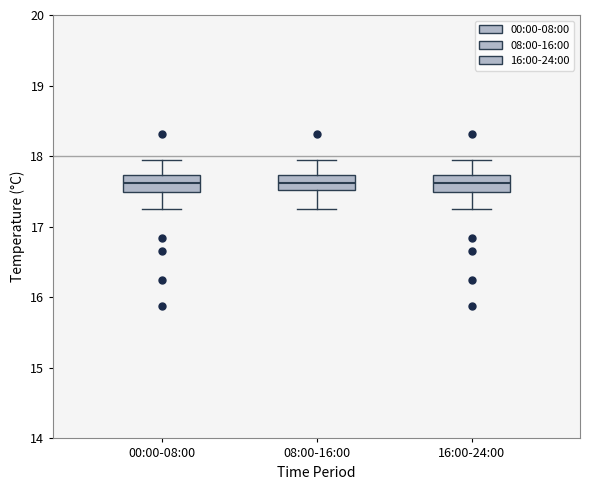

Reading left to right, transcribe this box plot: for each box, give where its median line is, the range the box spans, and where its two whiskers end, as read against the y-axis. The values are not printed on the chart, so give them approximately, as read against the axis.

00:00-08:00: median 17.6, box 17.5 to 17.7, whiskers 17.3 to 17.9
08:00-16:00: median 17.6, box 17.5 to 17.7, whiskers 17.3 to 17.9
16:00-24:00: median 17.6, box 17.5 to 17.7, whiskers 17.3 to 17.9